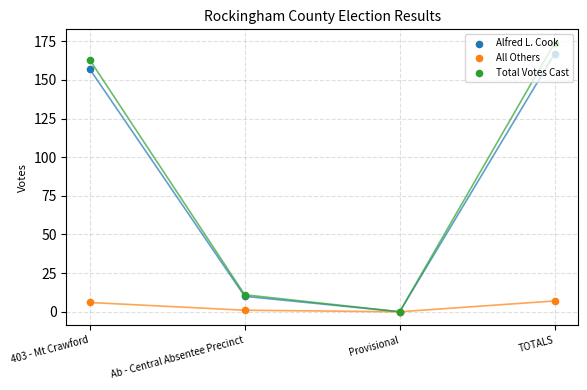

Which series reaches the maximum Y coordinate?

Total Votes Cast